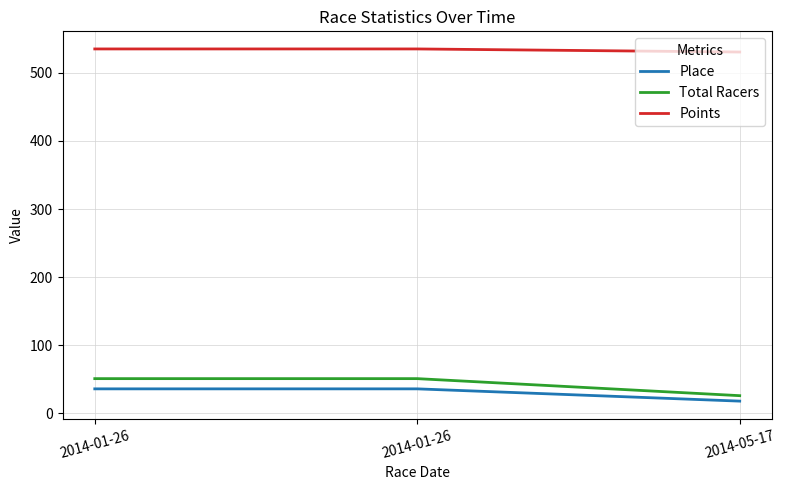

What is the label of the 2nd point from the right?

2014-01-26